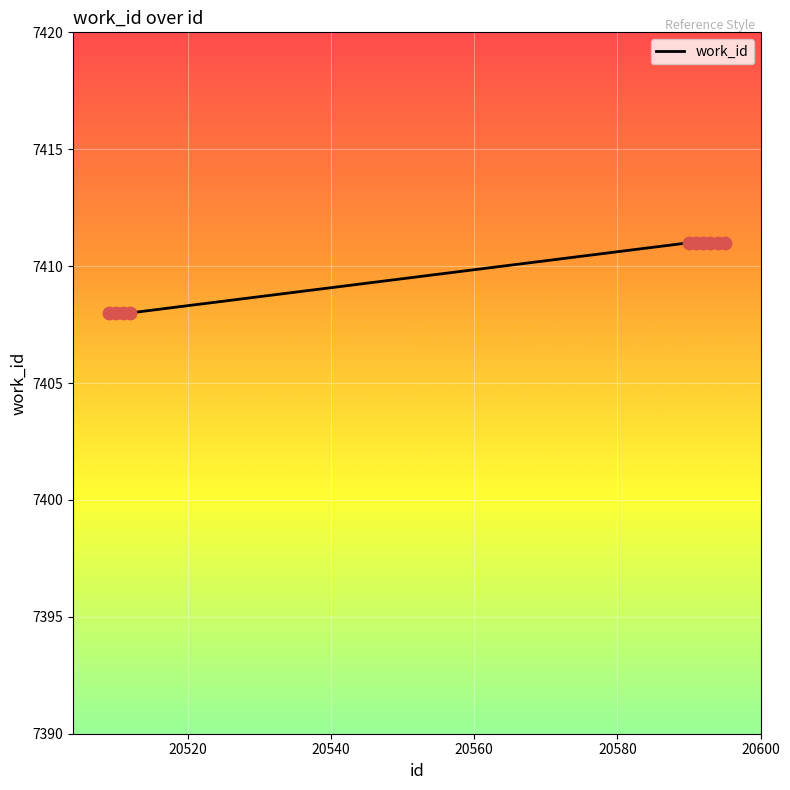

What is the difference between the maximum and minimum values?

3